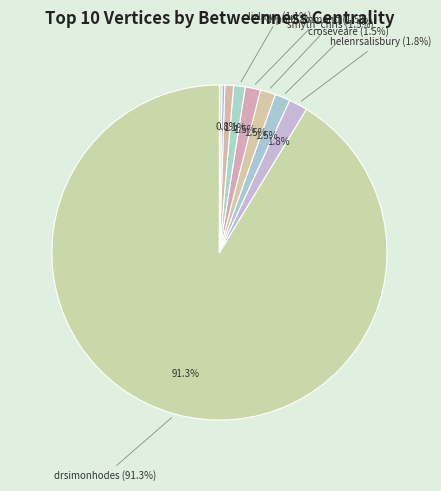

How many slices are in this pie chart?

10